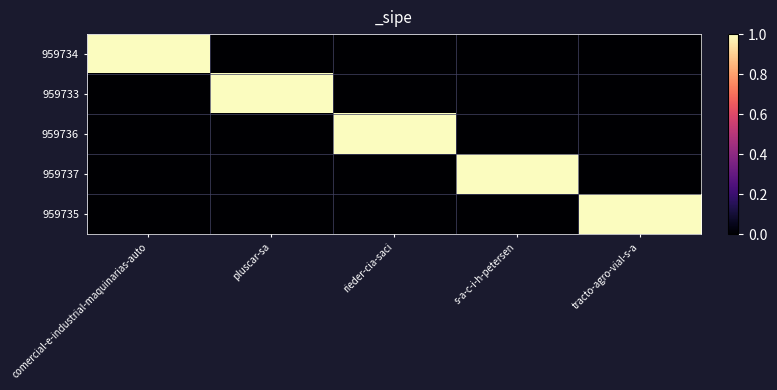

At which category does the chart reach its peak across all series?

comercial-e-industrial-maquinarias-auto